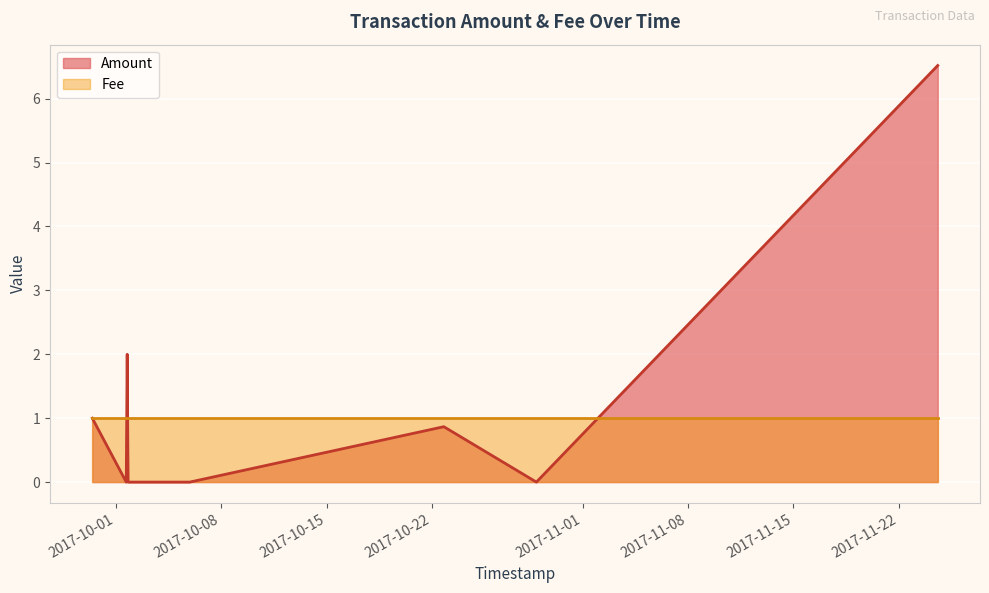

Which series has the largest range (max minus min)?

Amount